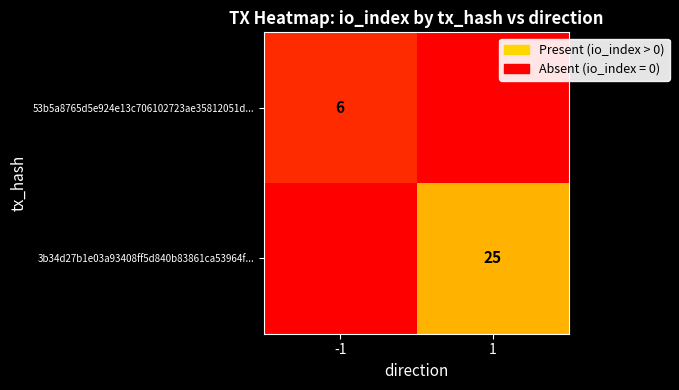

The 53b5a8765d5e924e13c706102723ae35812051d... series shows 6 at -1. True or false?

True